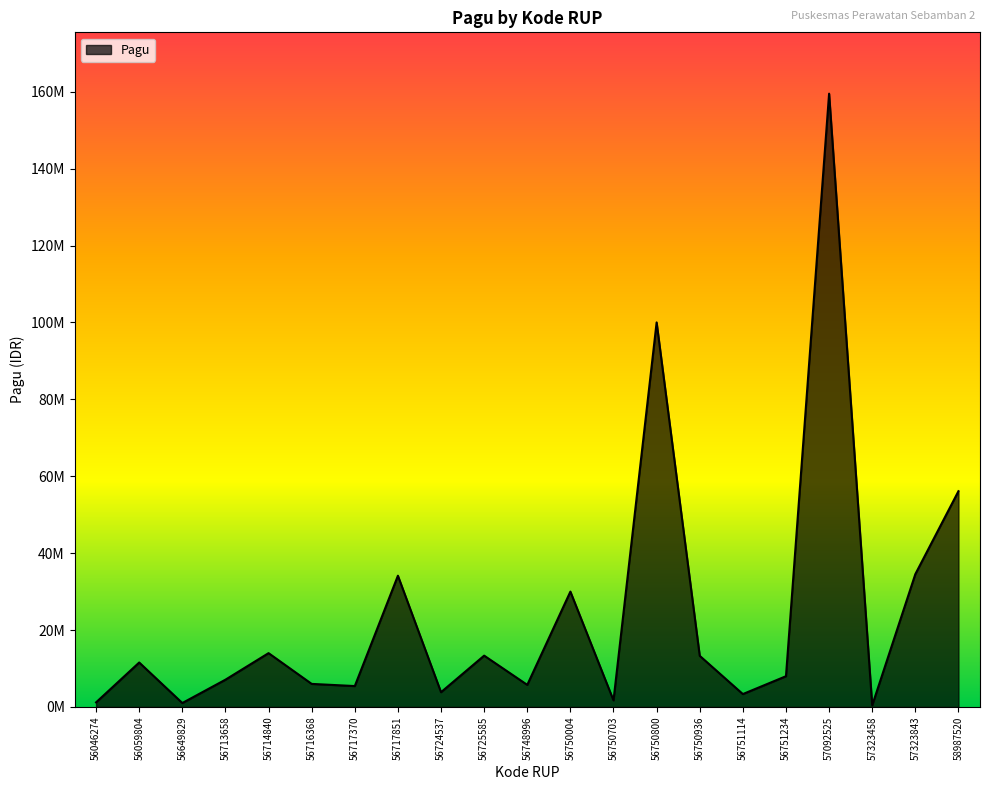

Does the chart display data point markers on the line(s)?

No